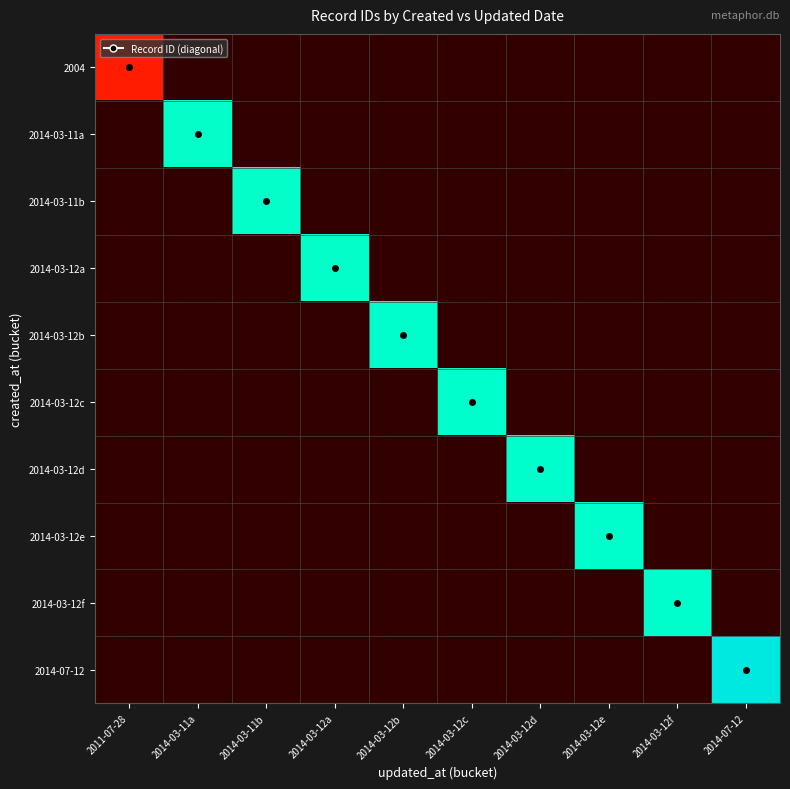

Count the number of categories in the chart.

10